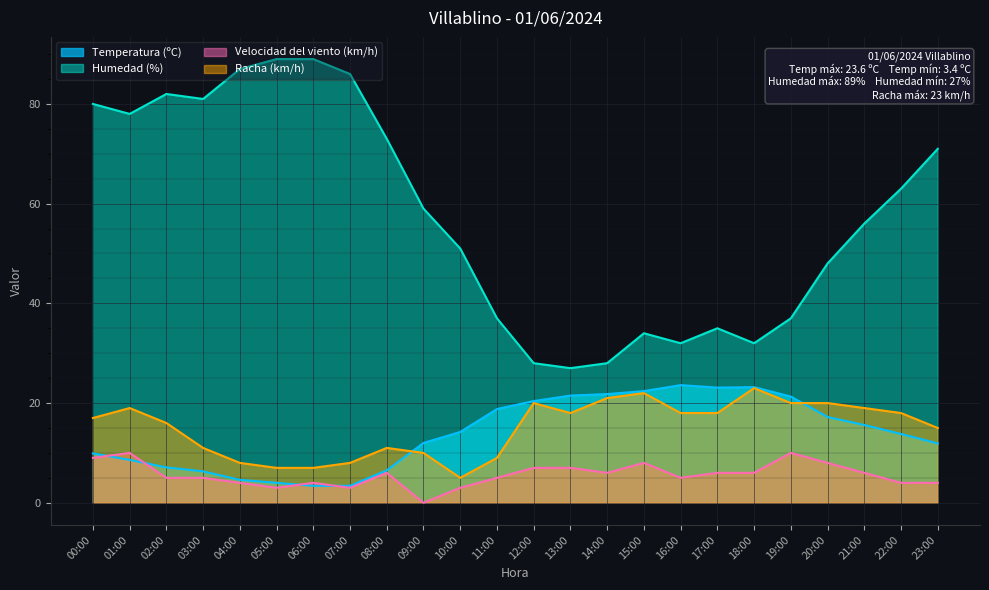

True or false: Humedad (%) and Velocidad del viento (km/h) intersect in this chart.

False